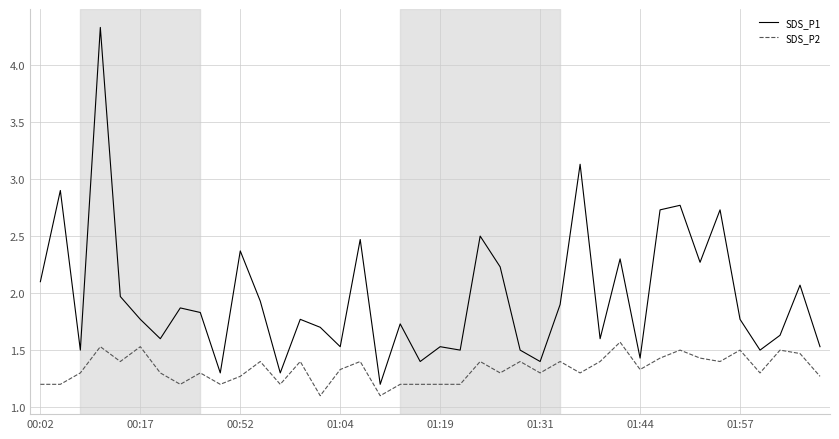

Which series has the largest range (max minus min)?

SDS_P1